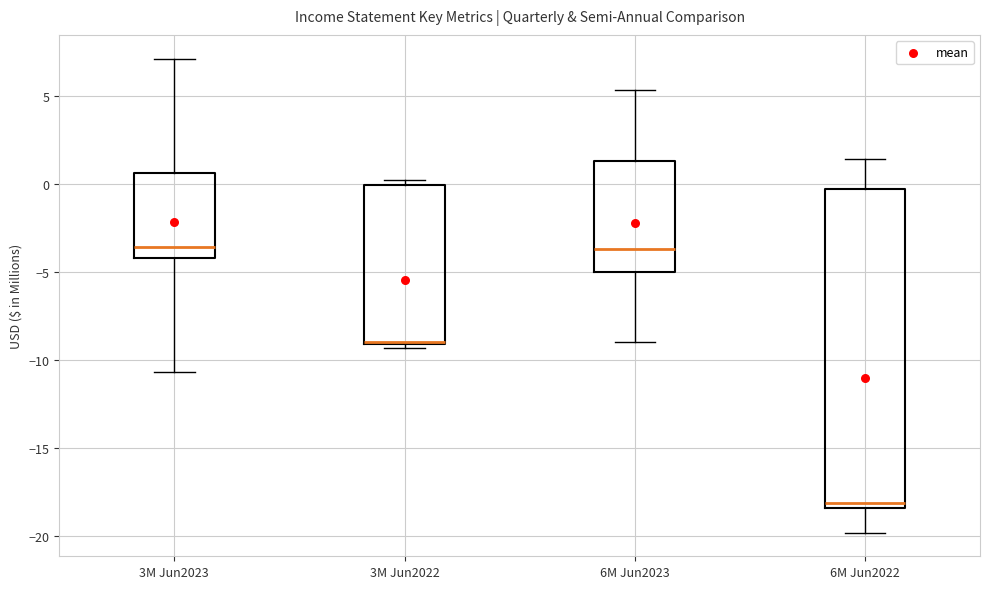

Reading left to right, transcribe this box plot: for each box, give where its median line is, the range the box spans, and where its two whiskers end, as read against the y-axis. The values are not printed on the chart, so give them approximately, as read against the axis.

3M Jun2023: median -3.5, box -4.0 to 0.5, whiskers -10.5 to 7.0
3M Jun2022: median -9.0 (drawn on the box's lower edge), box -9.0 to 0.0, whiskers -9.5 to 0.0 (just above the box's upper edge)
6M Jun2023: median -3.5, box -5.0 to 1.5, whiskers -9.0 to 5.5
6M Jun2022: median -18.0, box -18.5 to -0.5, whiskers -20.0 to 1.5